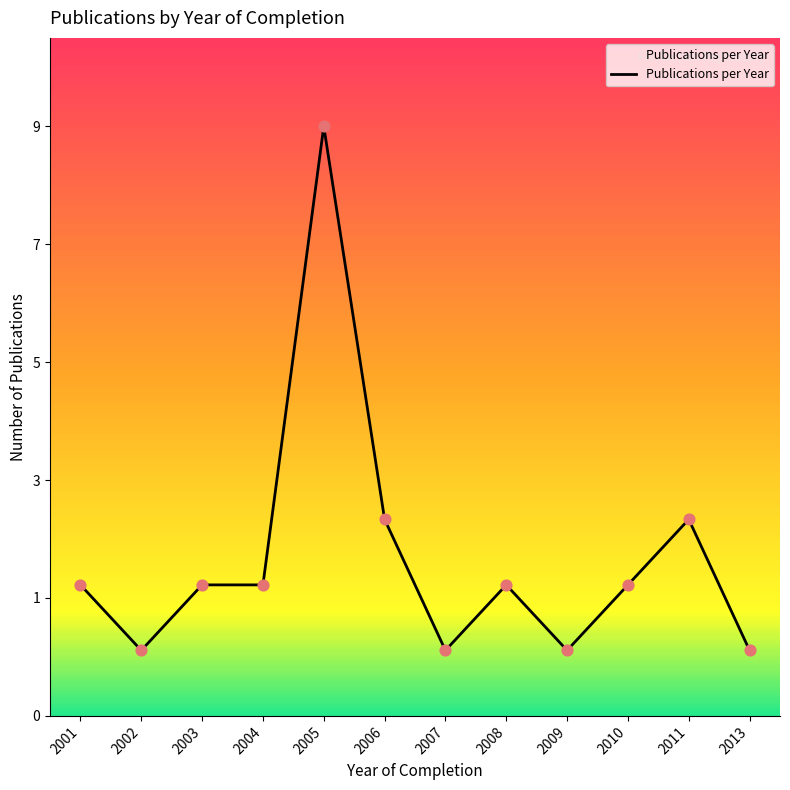

Which has a higher value, 2004 or 2010?

2004